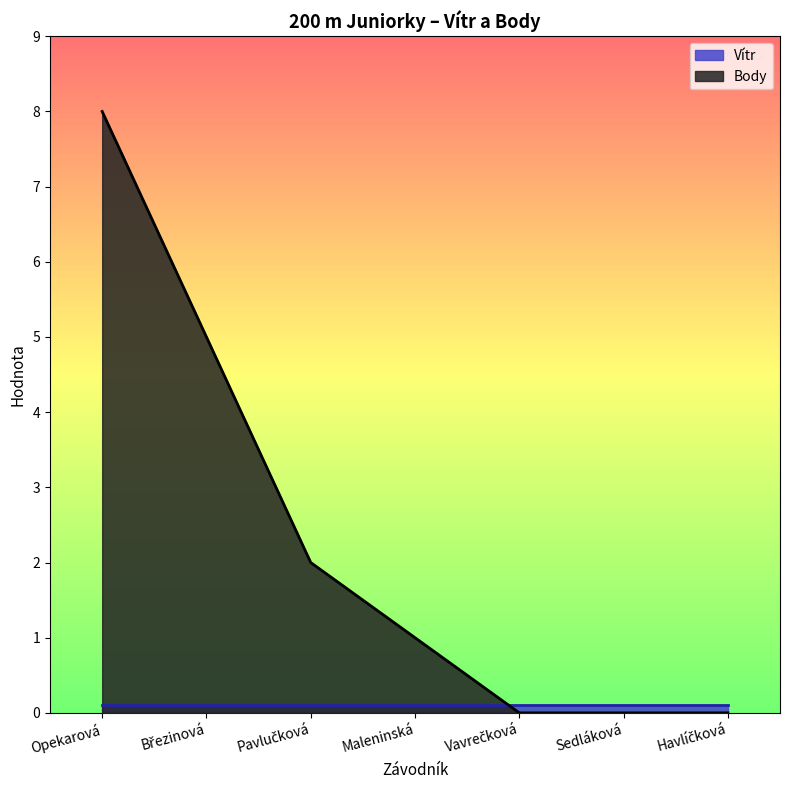

Rank the categories by value from lowest to highest.

Vavrečková, Sedláková, Havlíčková, Maleninská, Pavlučková, Březinová, Opekarová